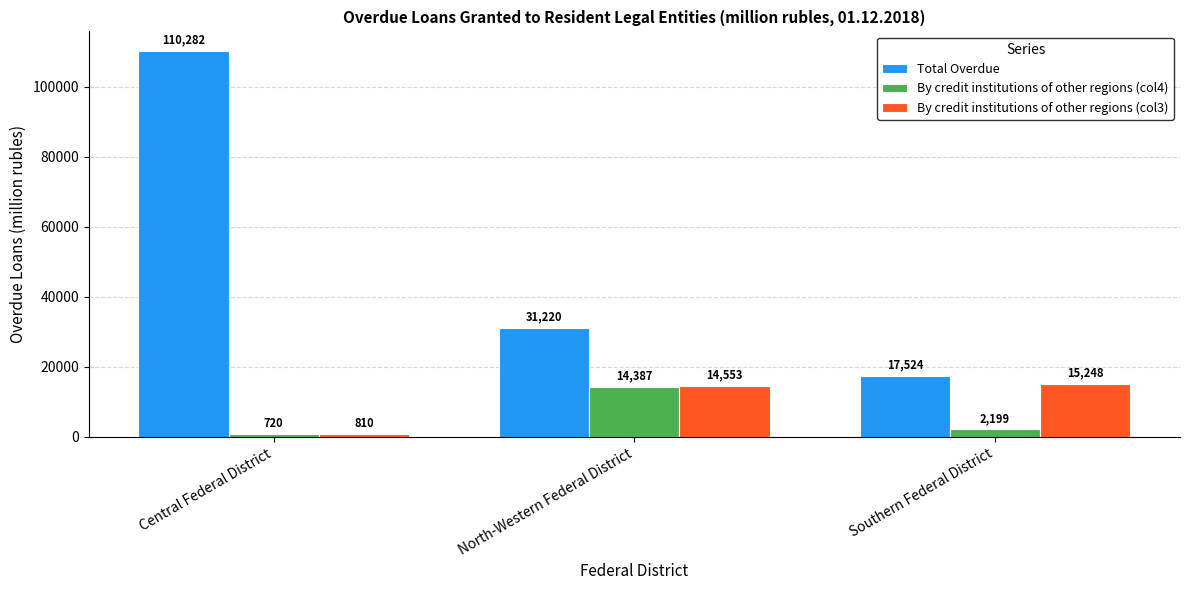

The value of Total Overdue at North-Western Federal District is 44139. True or false?

False